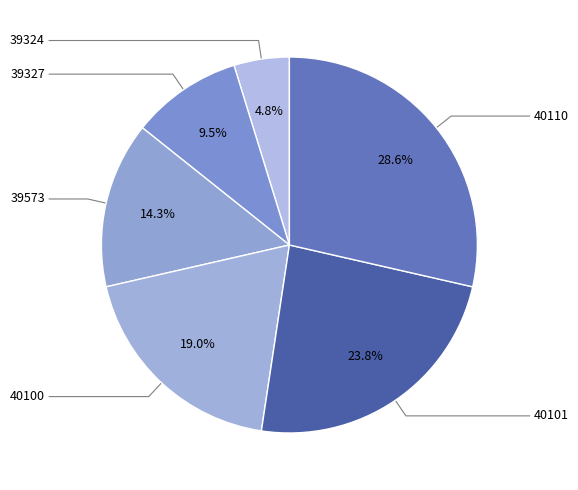

Rank the categories by value from lowest to highest.

39324, 39327, 39573, 40100, 40101, 40110